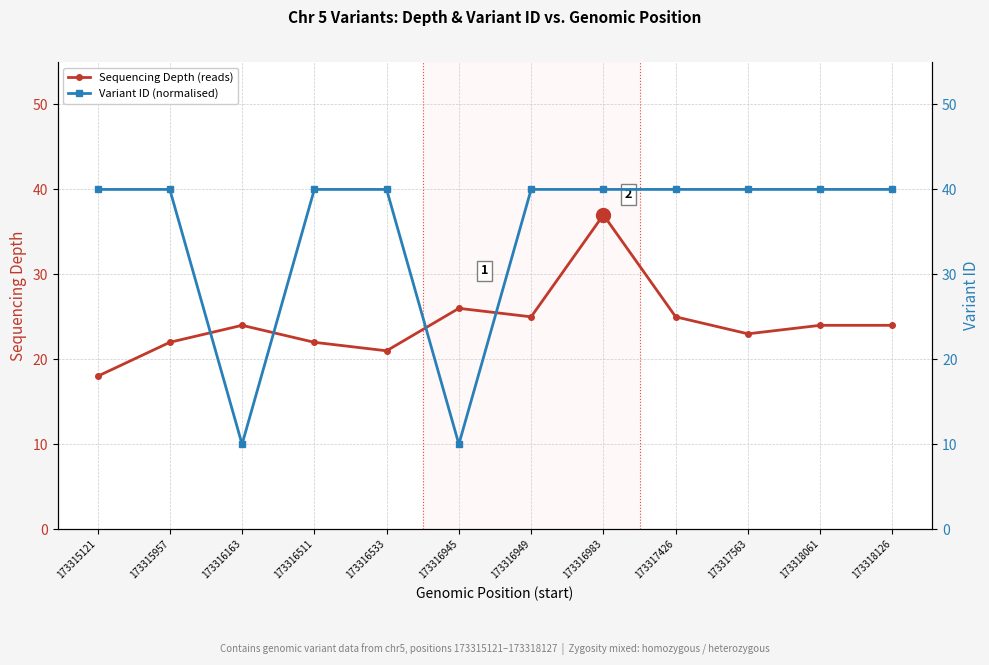

Which series has the largest range (max minus min)?

Variant ID (normalised)